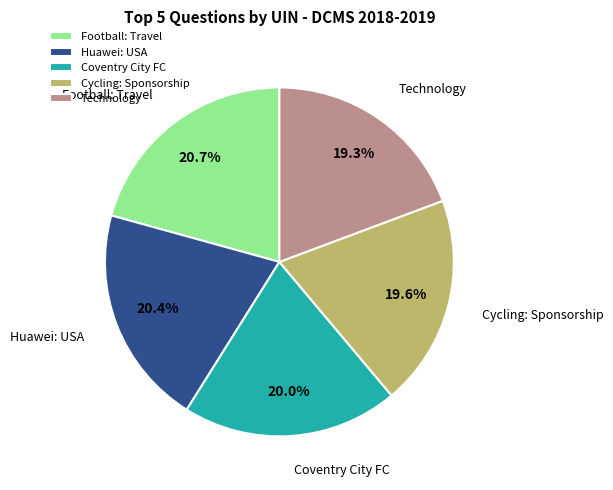

To the nearest percent, what portion does Coventry City FC represent?

20%